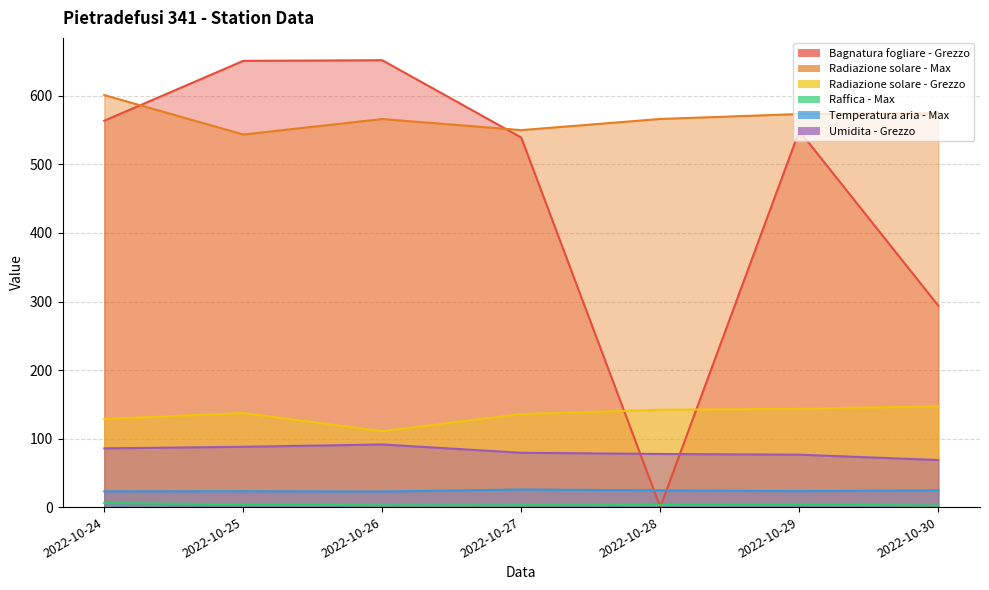

What is the difference between the Umidita - Grezzo values at 2022-10-30 and 2022-10-24?

17.0